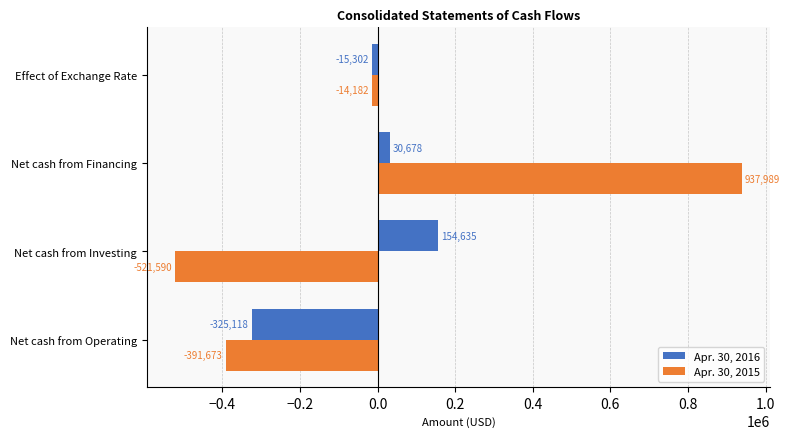

Which series has the widest spread of values?

Apr. 30, 2015